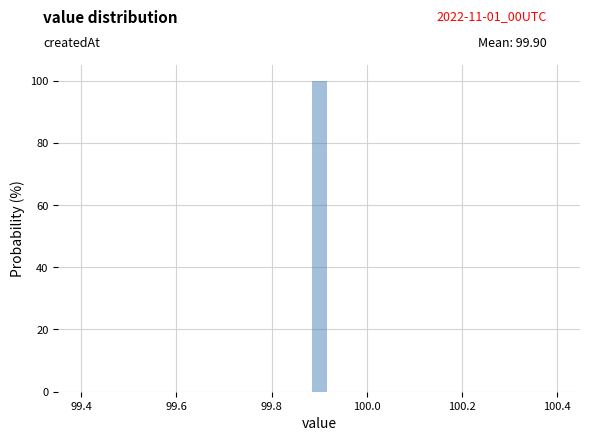

Around what value on the x-axis is the tallest bar? Give the approximate position of its centre, as read against the axis.

99.90